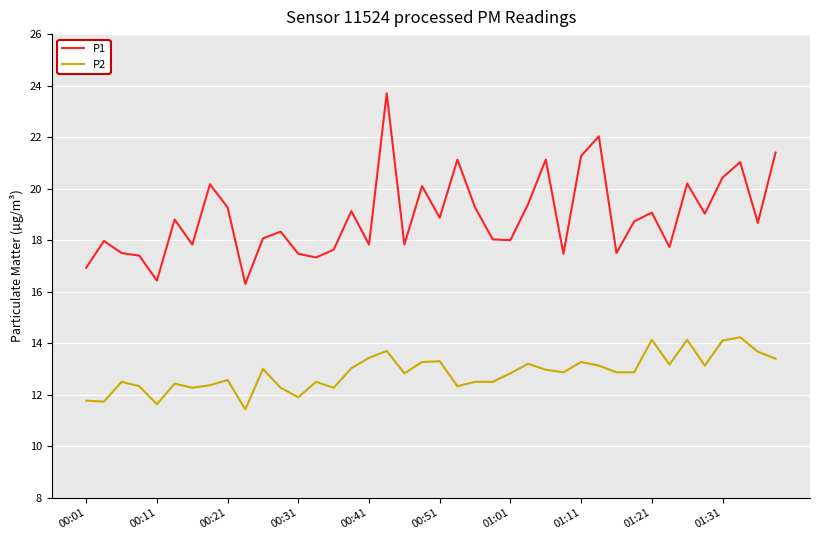

True or false: P1 and P2 intersect in this chart.

False